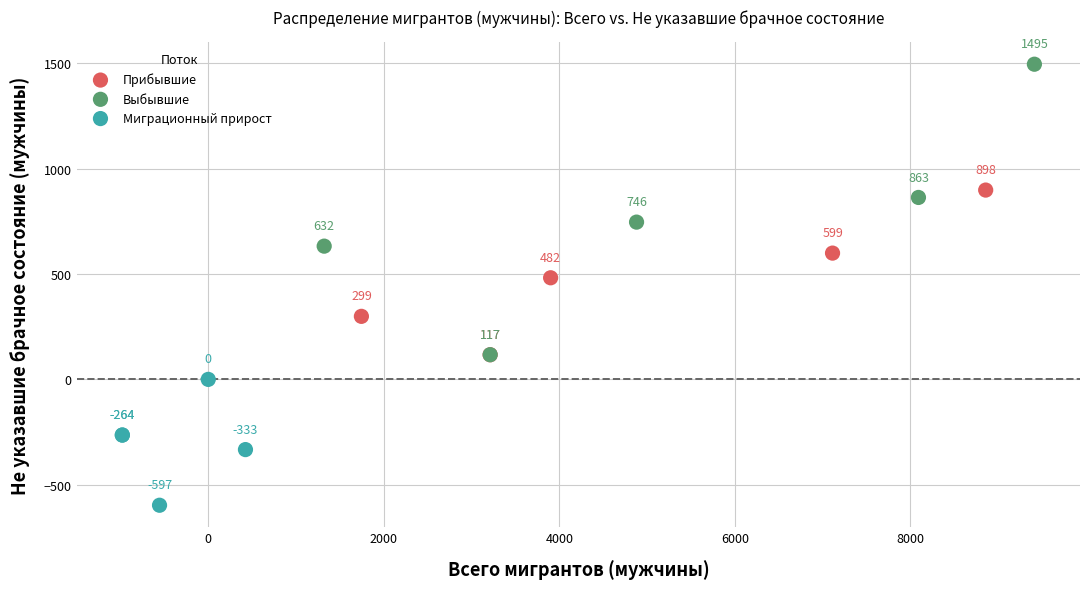

Which series has the largest Y range (max minus min)?

Выбывшие